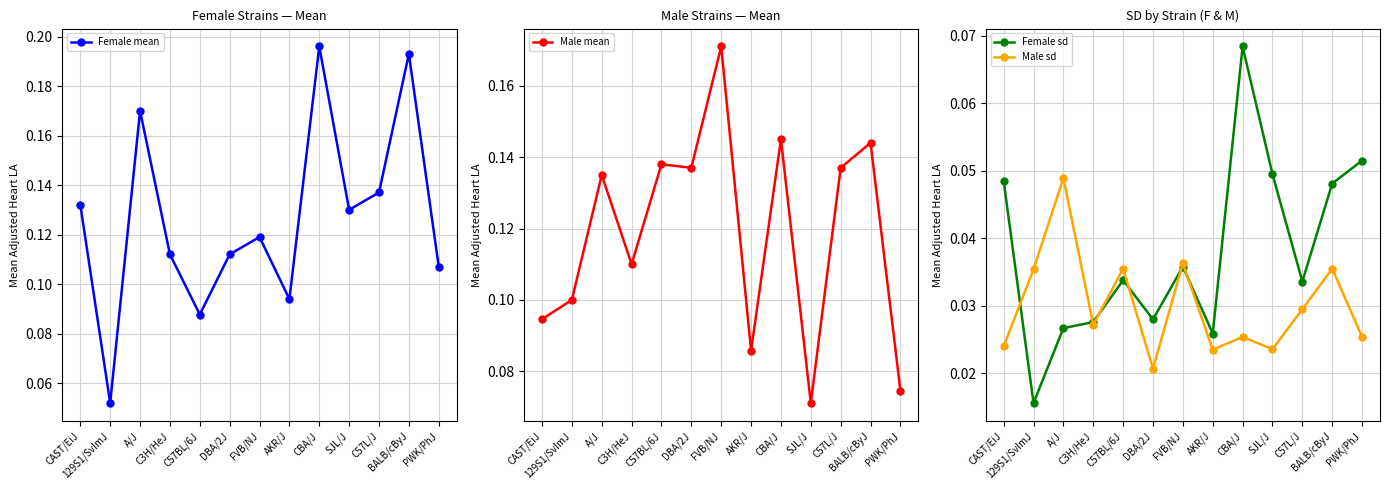

What is the label of the 10th point from the right?

C3H/HeJ